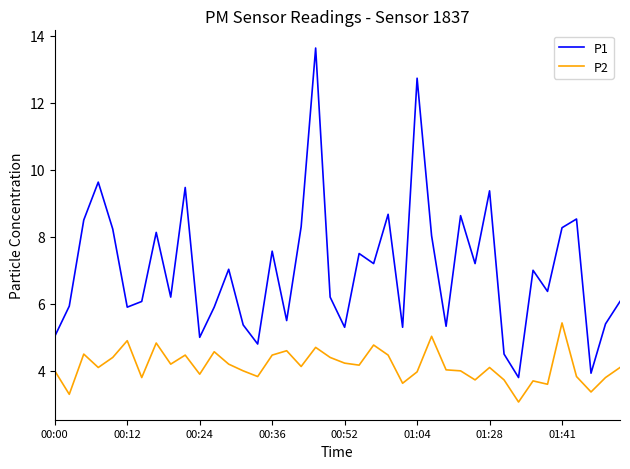

True or false: P2 and P1 intersect in this chart.

False